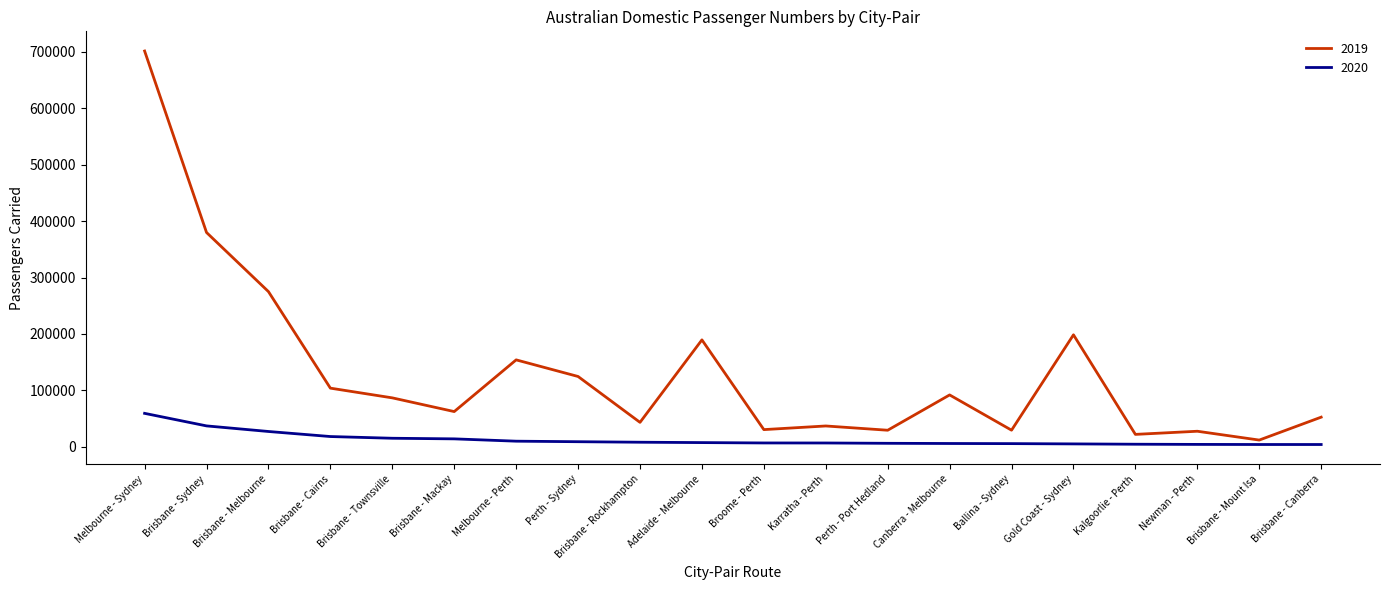

Which series has the largest range (max minus min)?

2019